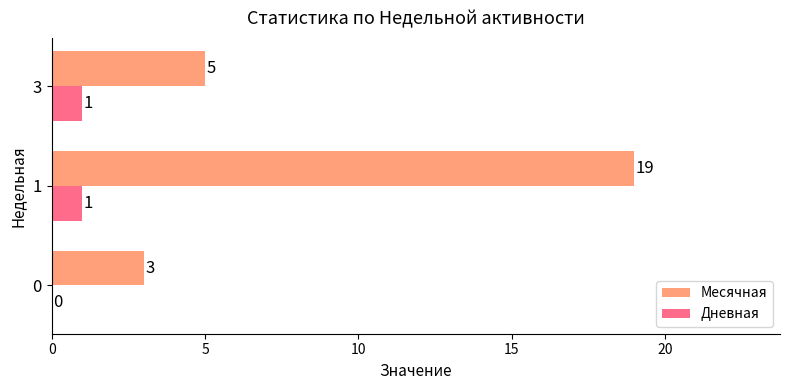

Which series has the largest total across all categories?

Месячная